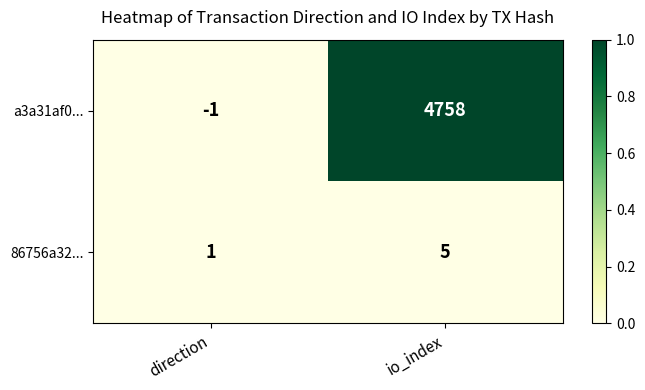

List the series in order of their peak value, lowest first.

86756a32..., a3a31af0...